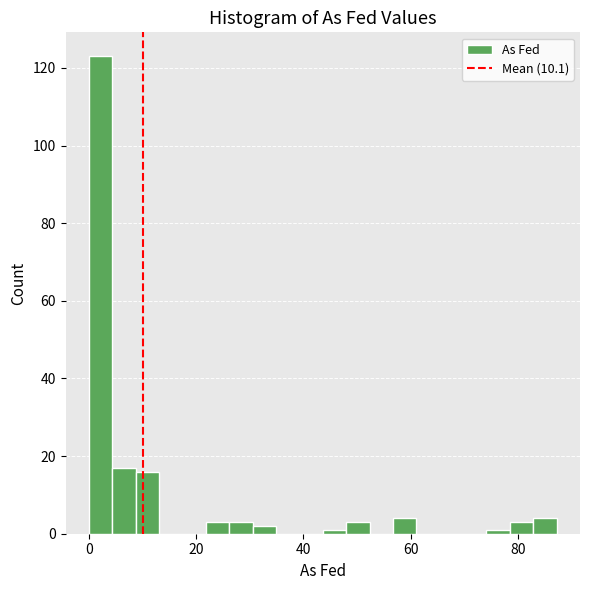

Read against the x-axis, roughly where is the centre of the tallest bar?

2